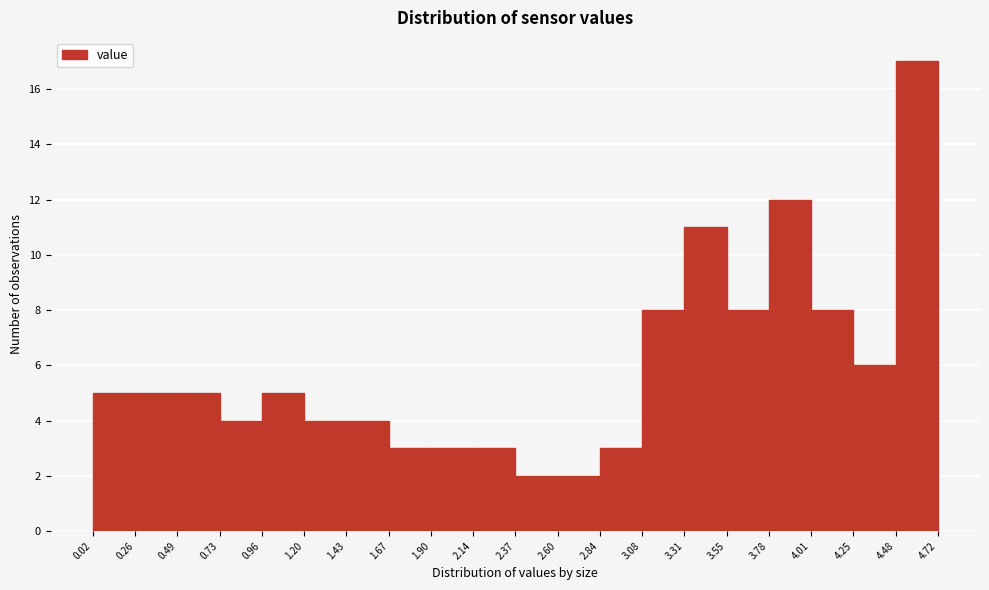

Reading left to right, transcribe this chart: for each bar, give the range it covers on the x-axis and its height. The values are not printed on the chart, so give them approximately, as read against the axis.

0.02 to 0.26: 5
0.26 to 0.49: 5
0.49 to 0.73: 5
0.73 to 0.96: 4
0.96 to 1.20: 5
1.20 to 1.43: 4
1.43 to 1.67: 4
1.67 to 1.90: 3
1.90 to 2.14: 3
2.14 to 2.37: 3
2.37 to 2.60: 2
2.60 to 2.84: 2
2.84 to 3.08: 3
3.08 to 3.31: 8
3.31 to 3.55: 11
3.55 to 3.78: 8
3.78 to 4.01: 12
4.01 to 4.25: 8
4.25 to 4.48: 6
4.48 to 4.72: 17